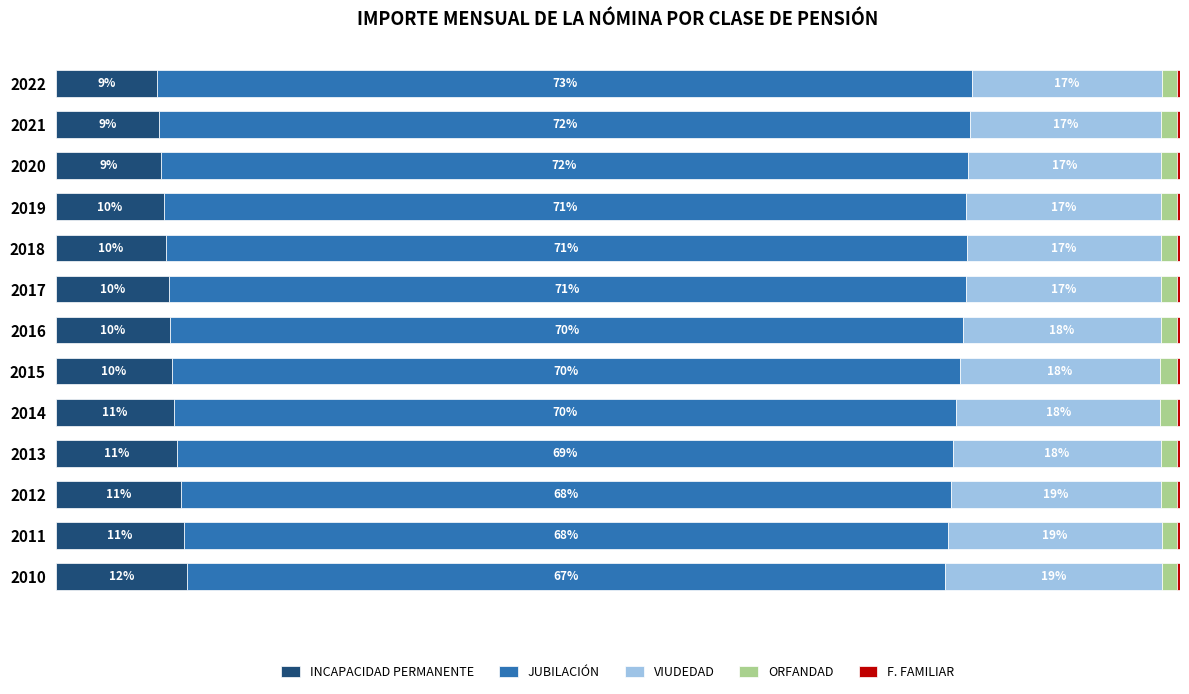

Reading left to right, transcribe all the data shown in this chart.

INCAPACIDAD PERMANENTE: 11.7	11.5	11.2	10.8	10.5	10.4	10.2	10.0	9.8	9.6	9.4	9.2	9.0
JUBILACIÓN: 67.5	67.9	68.4	69.1	69.6	70.0	70.5	71.0	71.3	71.3	71.8	72.2	72.6
VIUDEDAD: 19.2	19.0	18.7	18.4	18.2	17.9	17.6	17.3	17.3	17.3	17.2	17.0	16.8
ORFANDAD: 1.4	1.4	1.4	1.5	1.5	1.5	1.5	1.5	1.4	1.4	1.4	1.4	1.4
F. FAMILIAR: 0.3	0.3	0.2	0.2	0.2	0.2	0.2	0.3	0.3	0.3	0.3	0.3	0.3